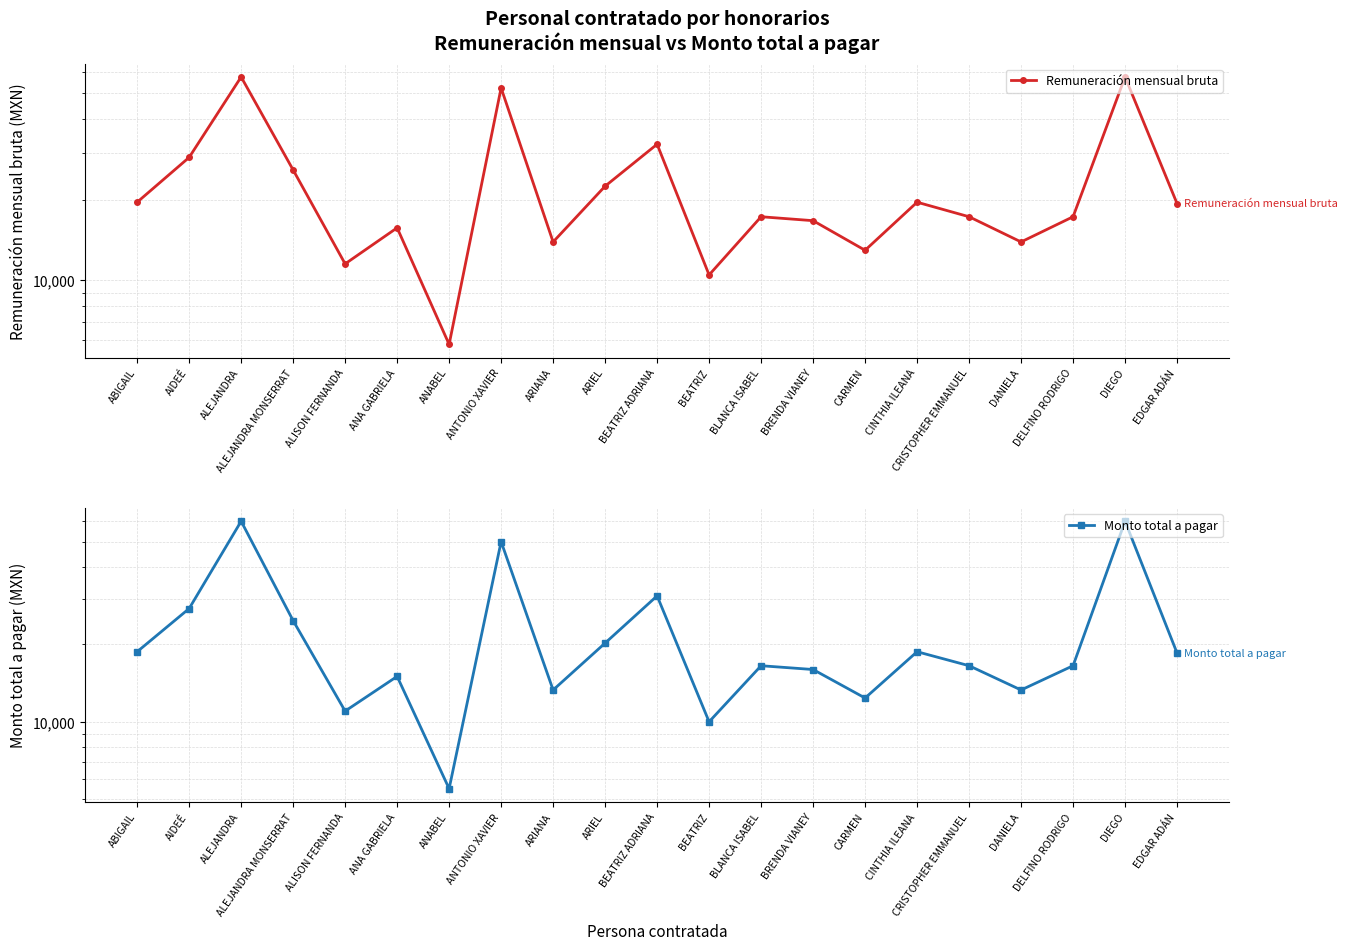

What is the sum of all Monto total a pagar values?

474943.2